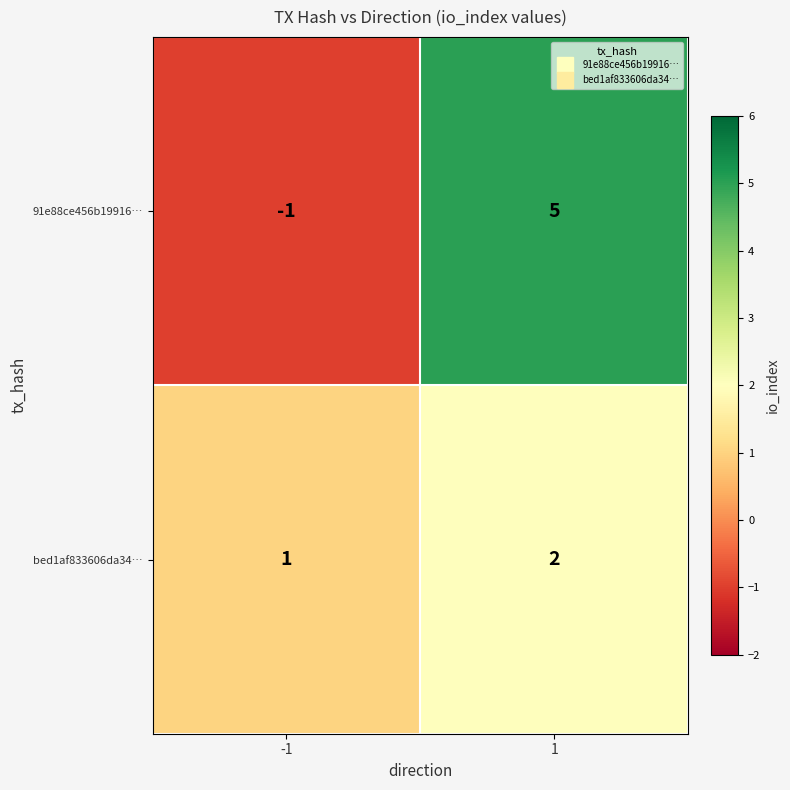

What is the sum of the 91e88ce456b19916… values at -1 and 1?

4